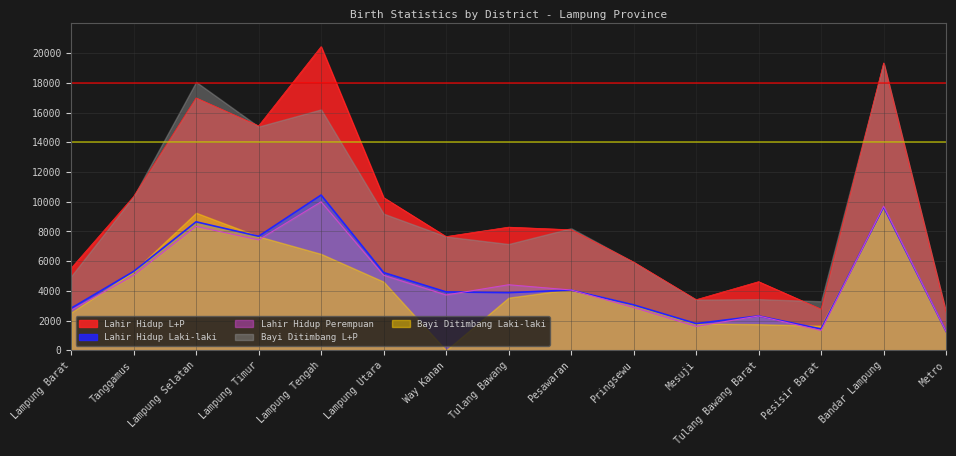

What is the average value of the Lahir Hidup Perempuan series?

4655